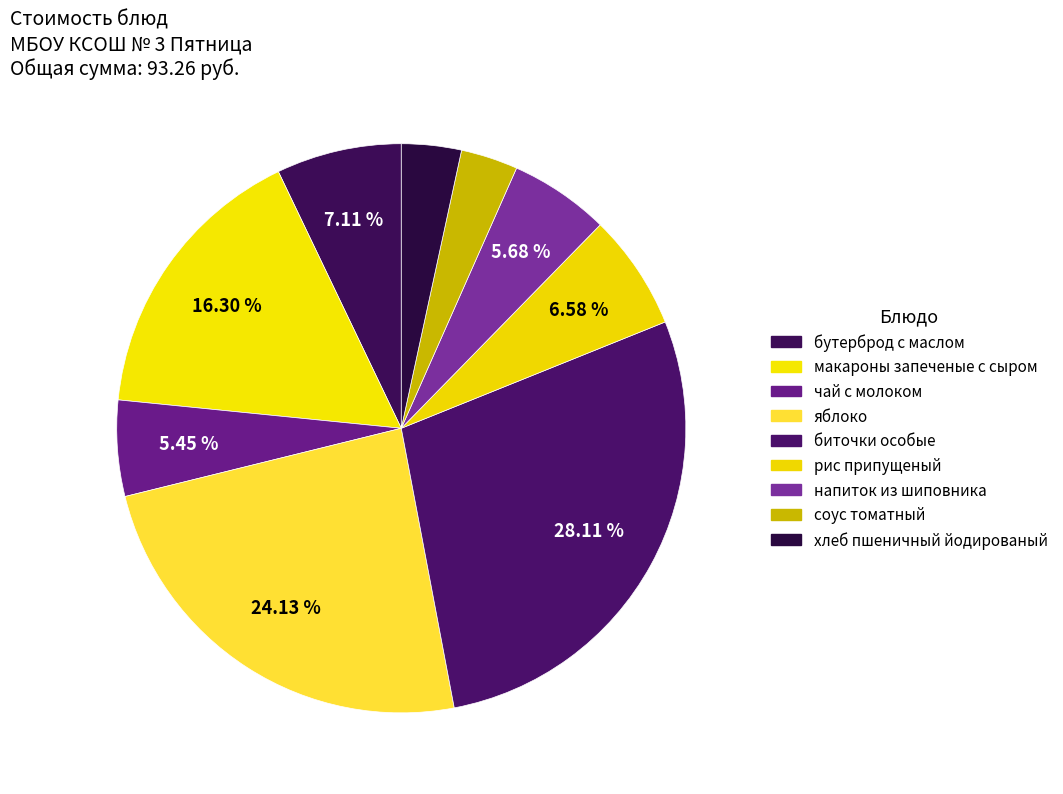

How many slices are in this pie chart?

9